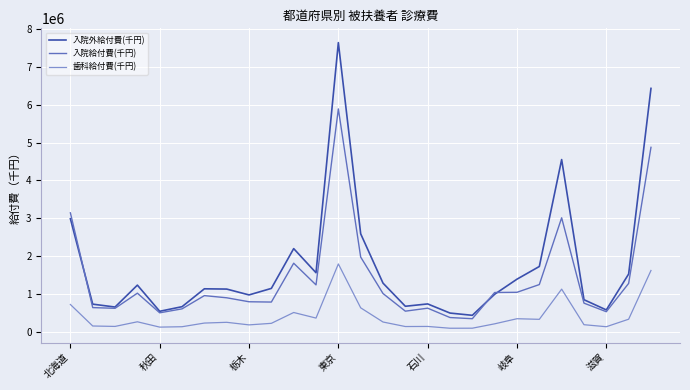

True or false: 歯科給付費(千円) and 入院給付費(千円) cross at least once.

False